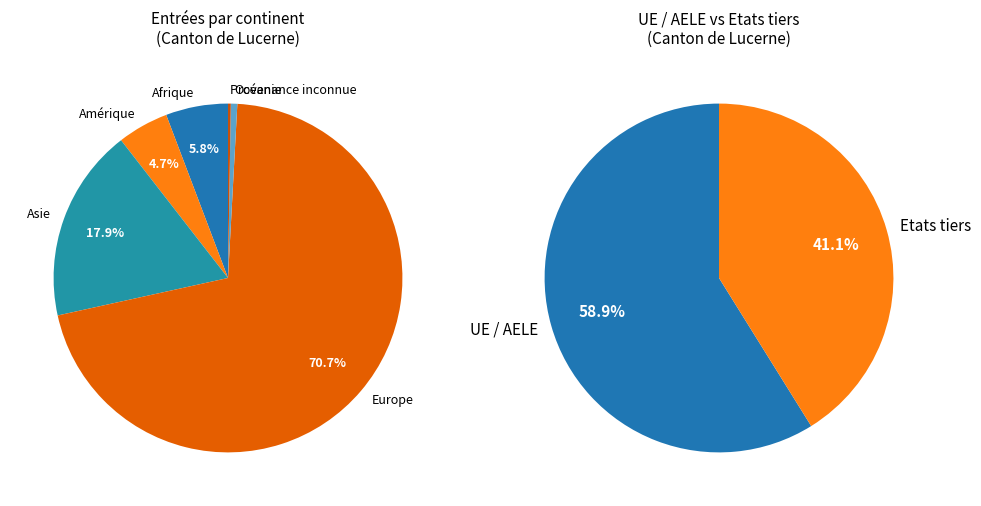

Is Océanie the majority of the pie?

No